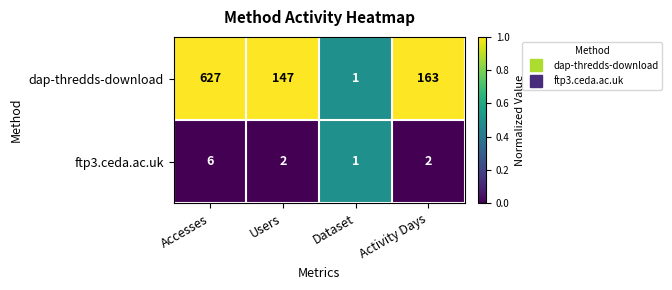

What value does the dap-thredds-download series have at Accesses, to the nearest 10?

630